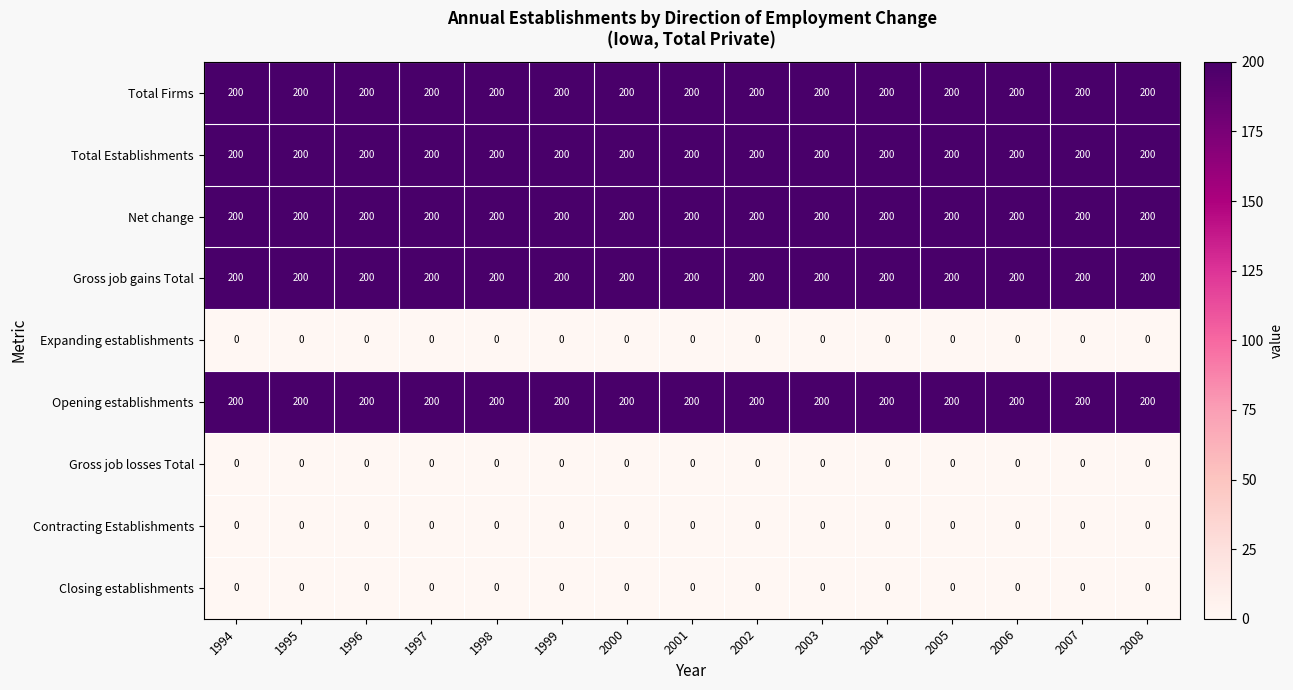

Count the number of categories in the chart.

15